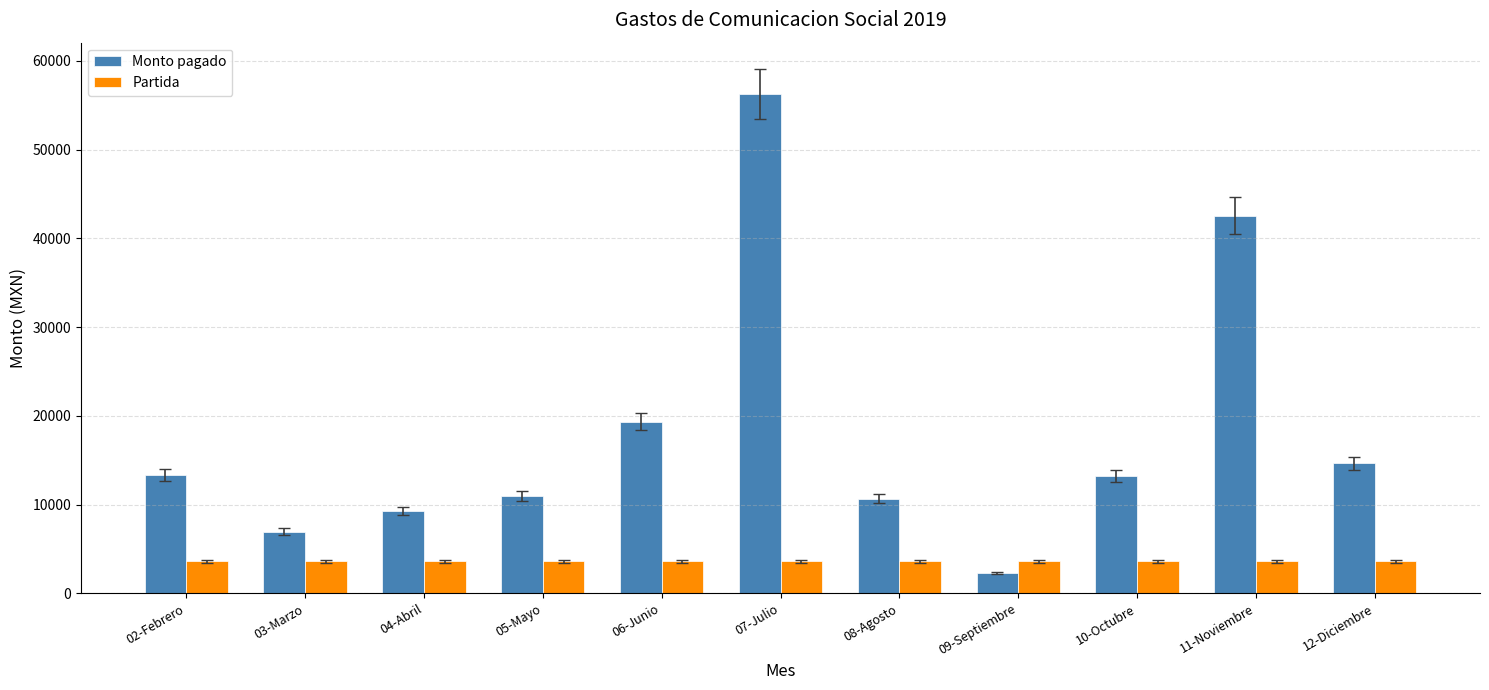

What is the average value of the Partida series?

3611.0